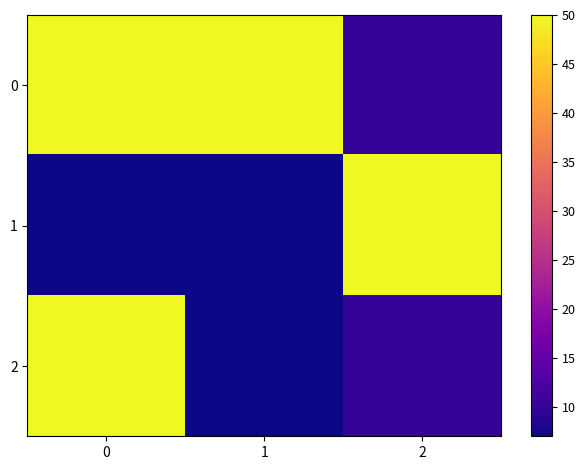

Count the number of data series in this chart.

3